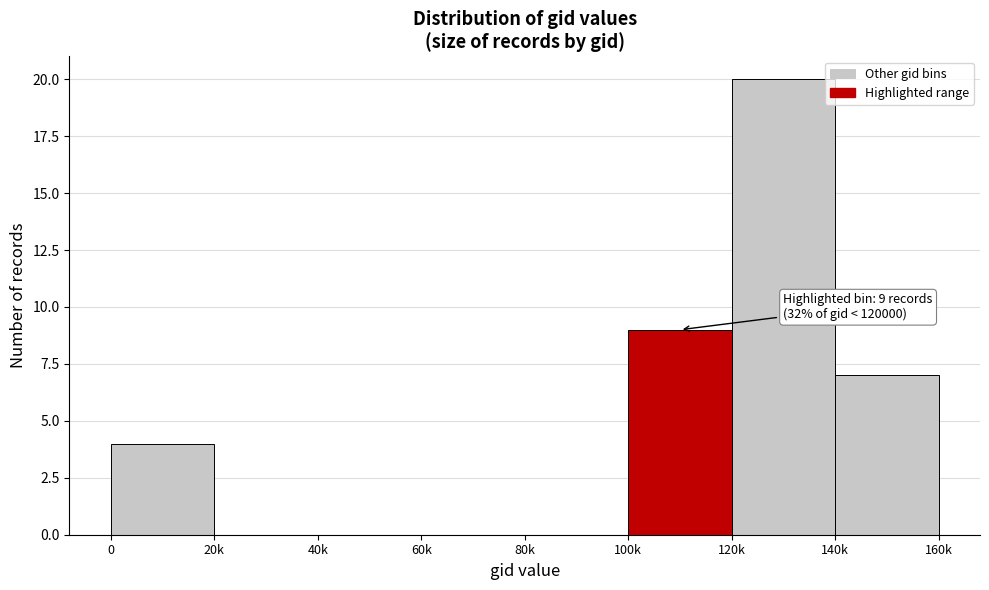

Reading left to right, what are all the values shown in this chart?

0=4	20k=0	40k=0	60k=0	80k=0	100k=9	120k=20	140k=7